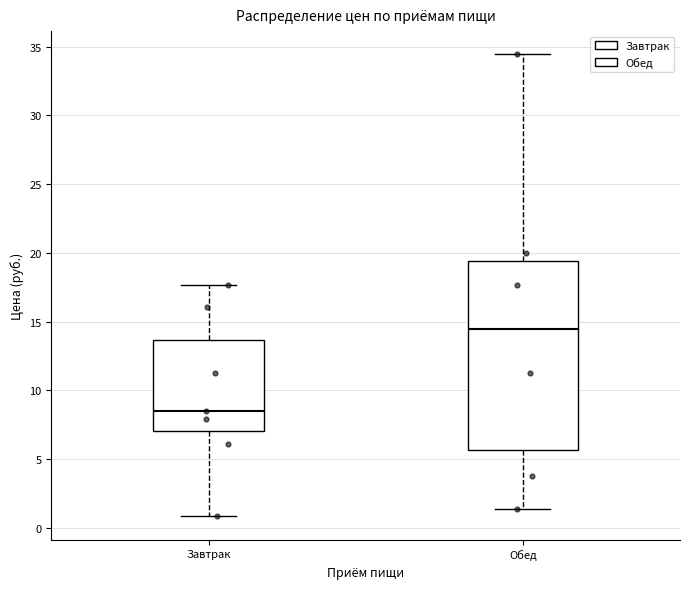

Reading left to right, read every box against the y-axis: the position of its median line, the range the box covers, and the ends of its whiskers. The values are not printed on the chart, so give them approximately, as read against the axis.

Завтрак: median 8.5, box 7.0 to 13.5, whiskers 1.0 to 17.5
Обед: median 14.5, box 5.5 to 19.5, whiskers 1.5 to 34.5